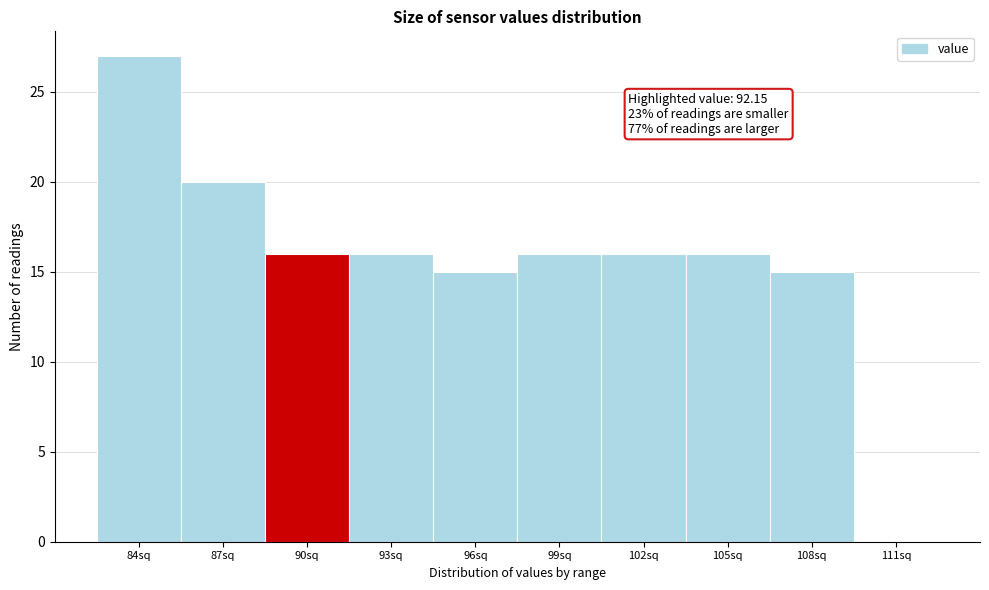

Reading right to left, what are all the values shown in this chart?

111sq=0	108sq=15	105sq=16	102sq=16	99sq=16	96sq=15	93sq=16	90sq=16	87sq=20	84sq=27